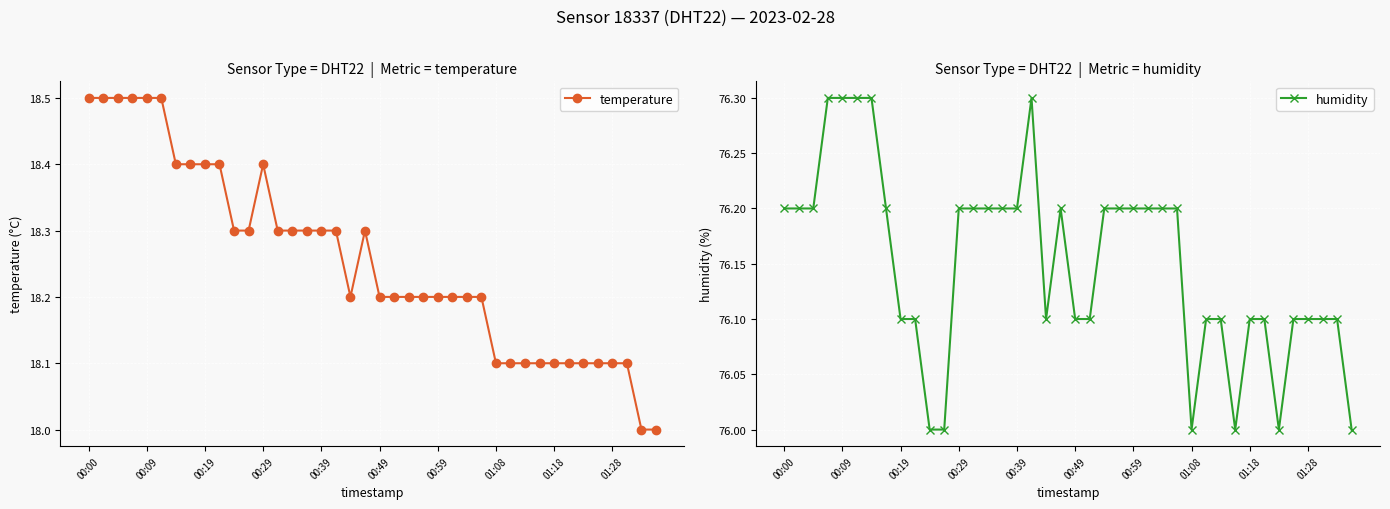

True or false: humidity has a value of 76.1 at 01:28.

True